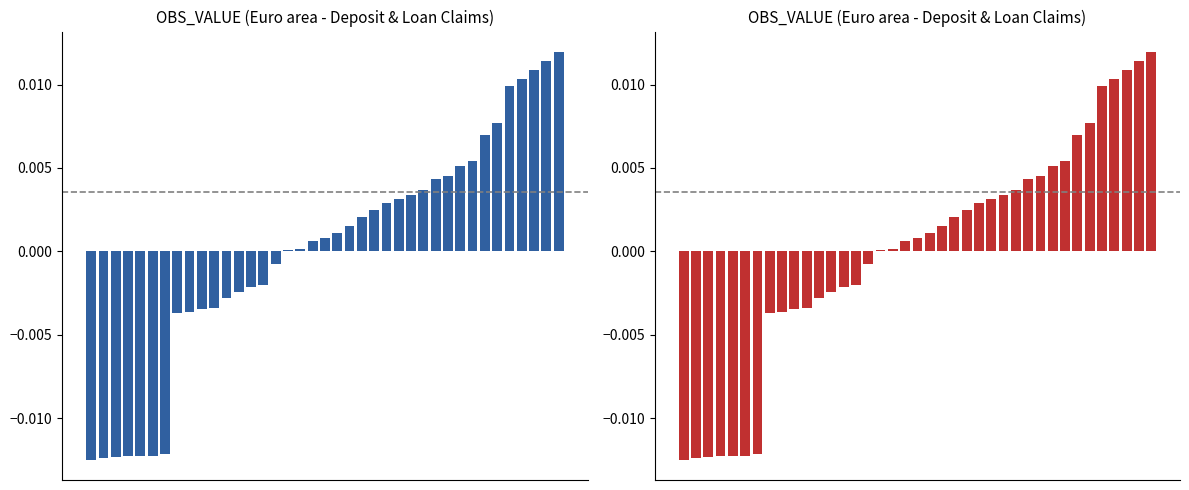

Is it true that the value at 1 is -0.0?

False